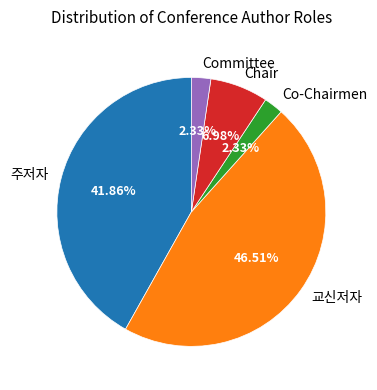

Which slice is the largest?

교신저자